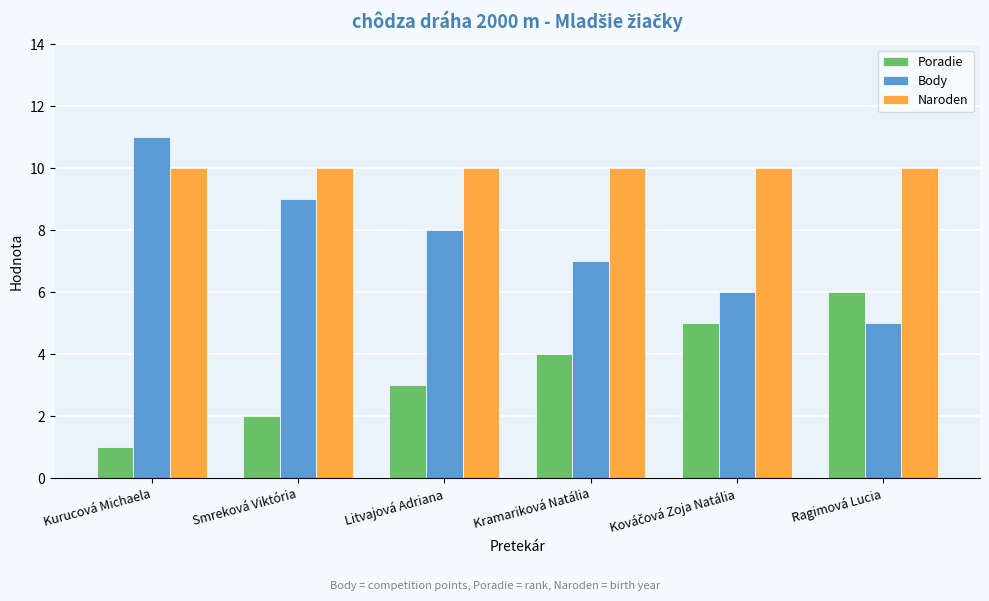

What are all the series names shown in the legend?

Poradie, Body, Naroden